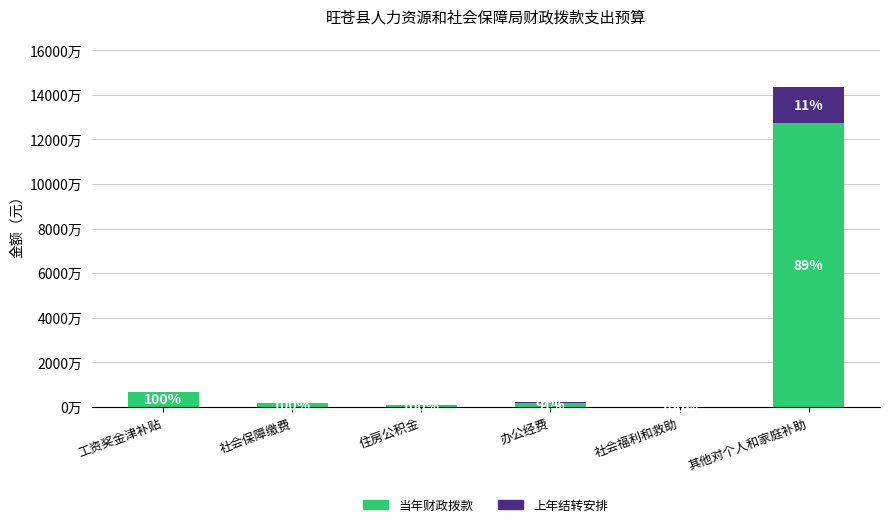

What are all the series names shown in the legend?

当年财政拨款, 上年结转安排